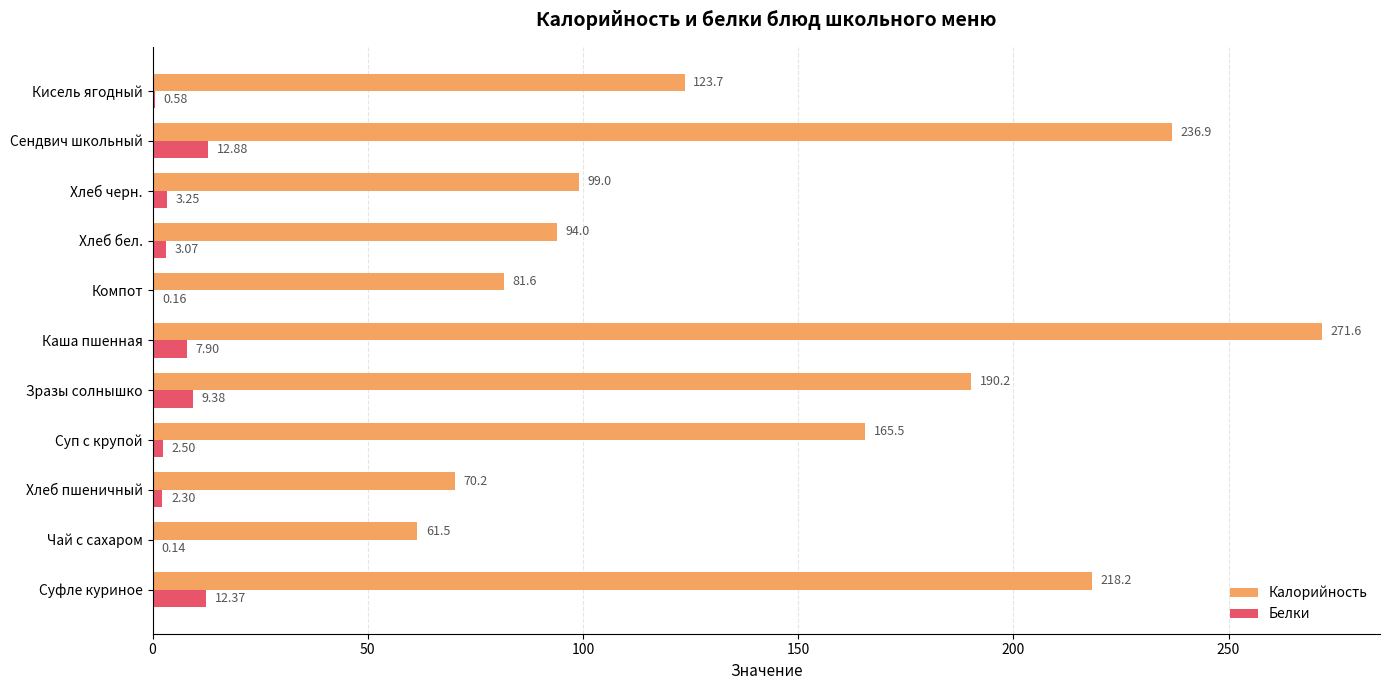

What is the sum of the Белки values at Каша пшенная and Компот?

8.1